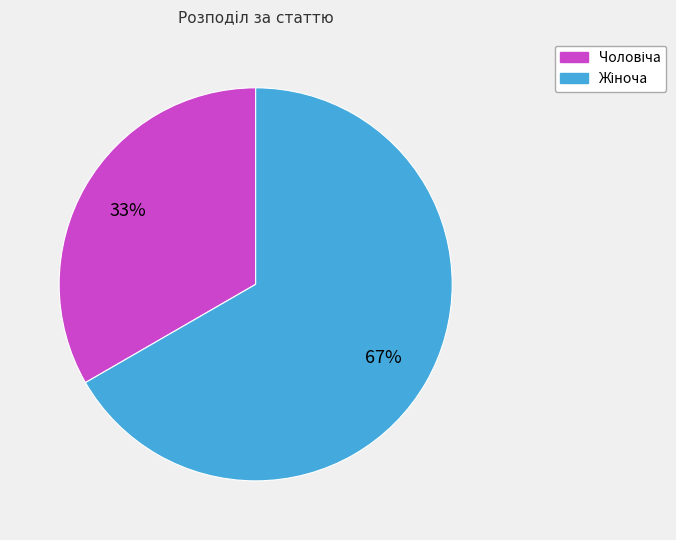

Count the number of slices in the pie.

2